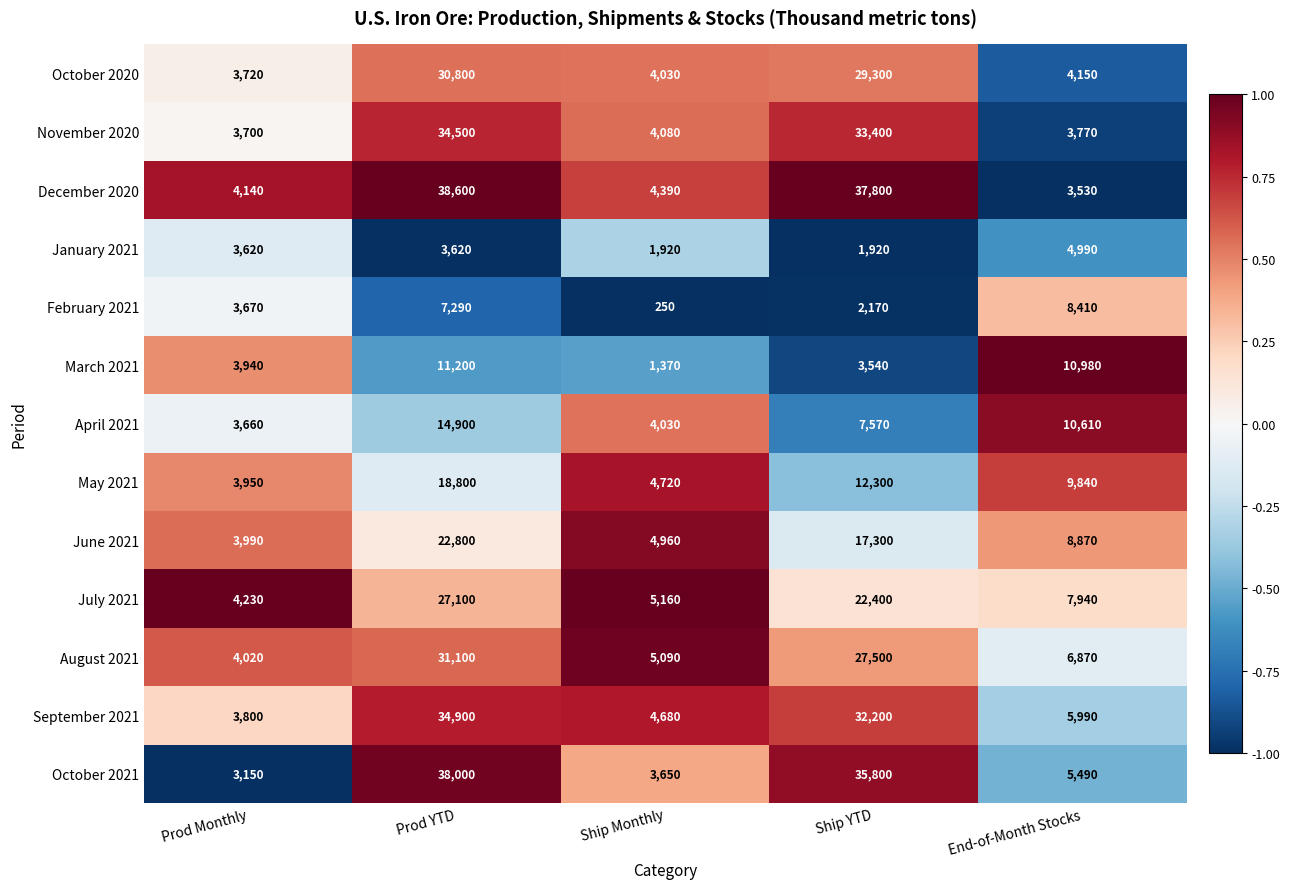

What is the lowest value of the August 2021 series?

4020